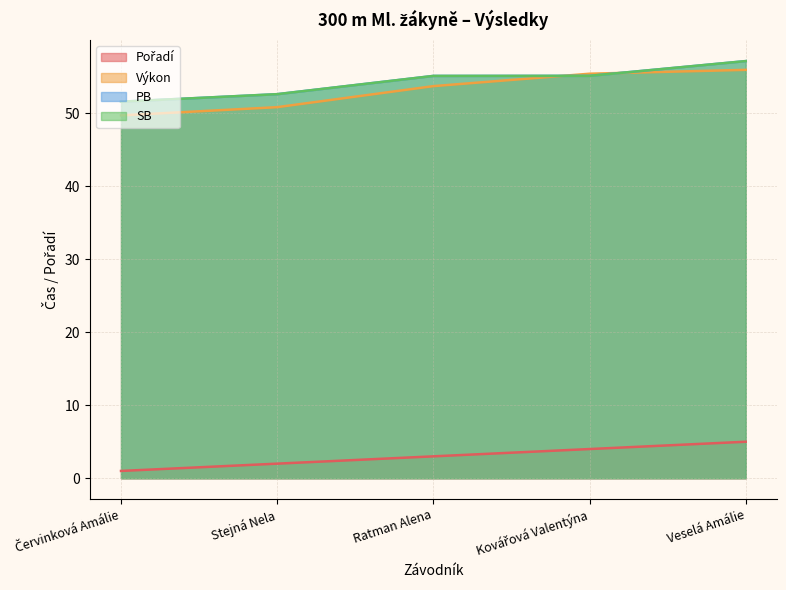

What is the maximum value shown in the chart?

57.1